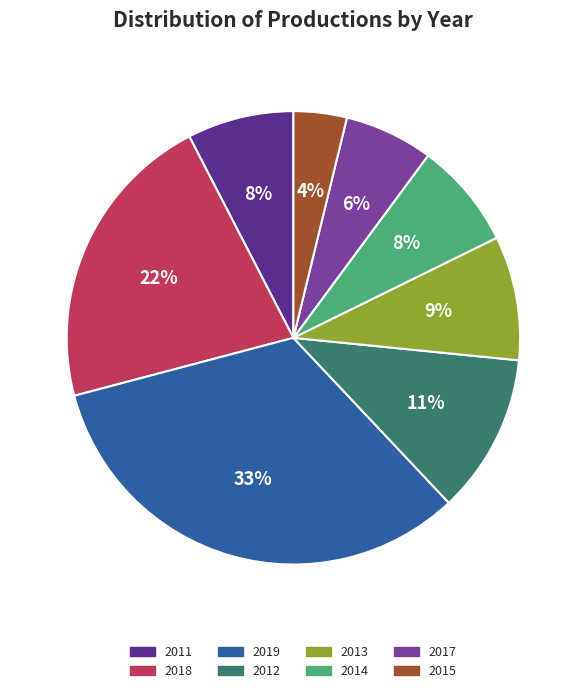

Does 2019 account for over 50% of the chart?

No